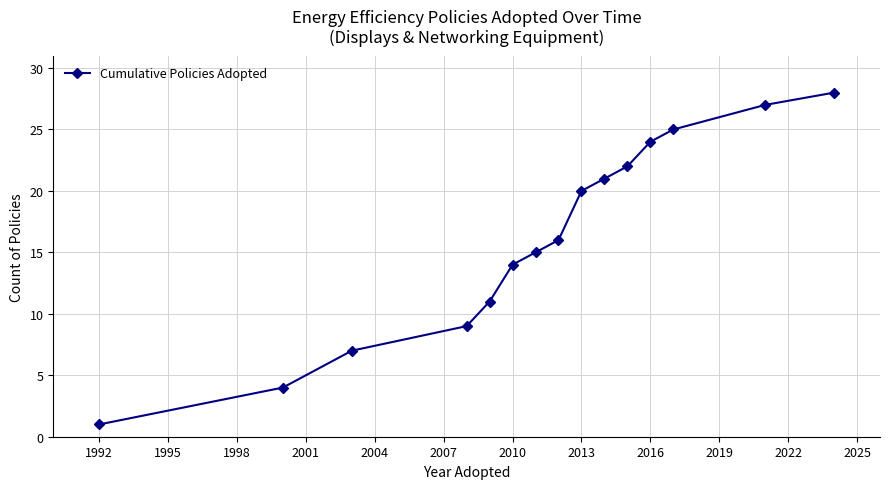

How many series are shown in this chart?

1